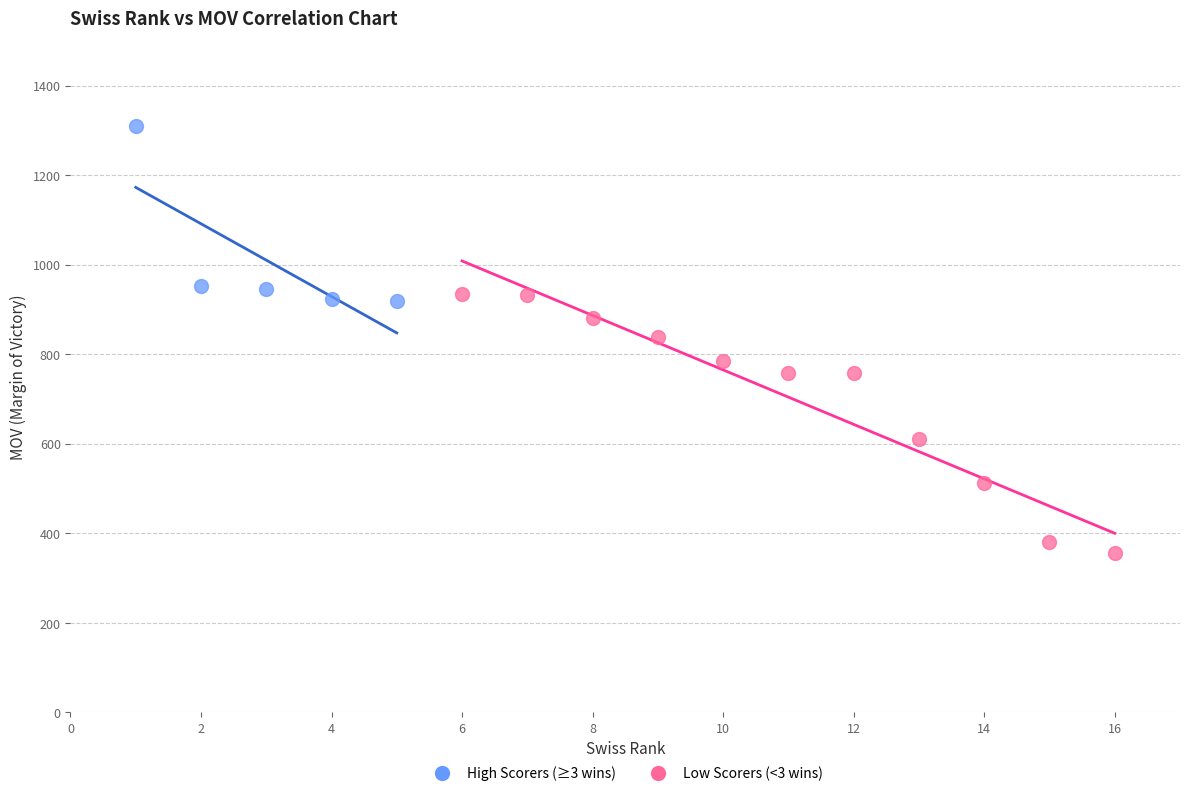

Which series contains the lowest Y value?

Low Scorers (<3 wins)